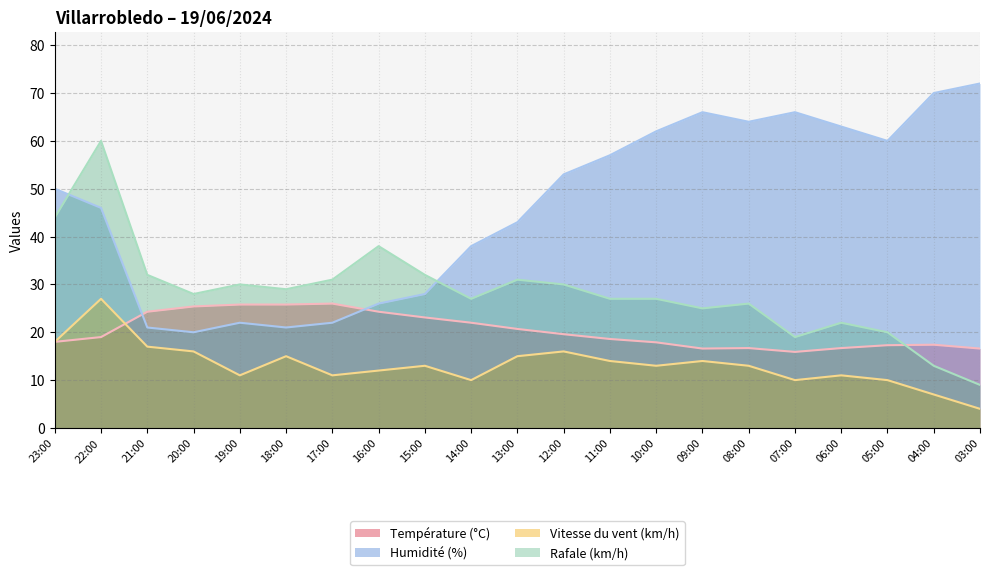

At which label does Humidité (%) reach its peak?

03:00